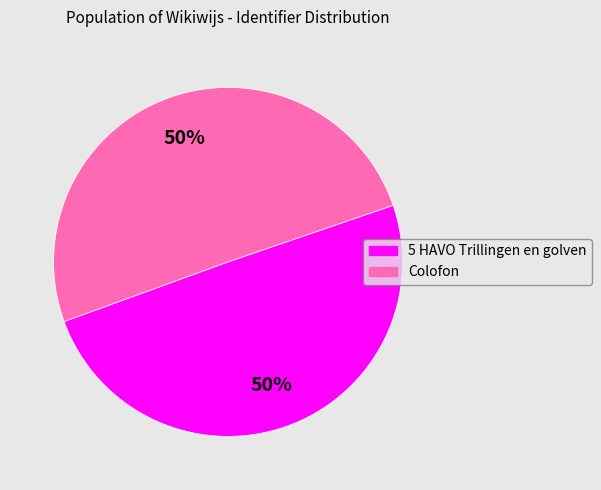

Combined, do 5 HAVO Trillingen en golven and Colofon account for over 50%?

Yes